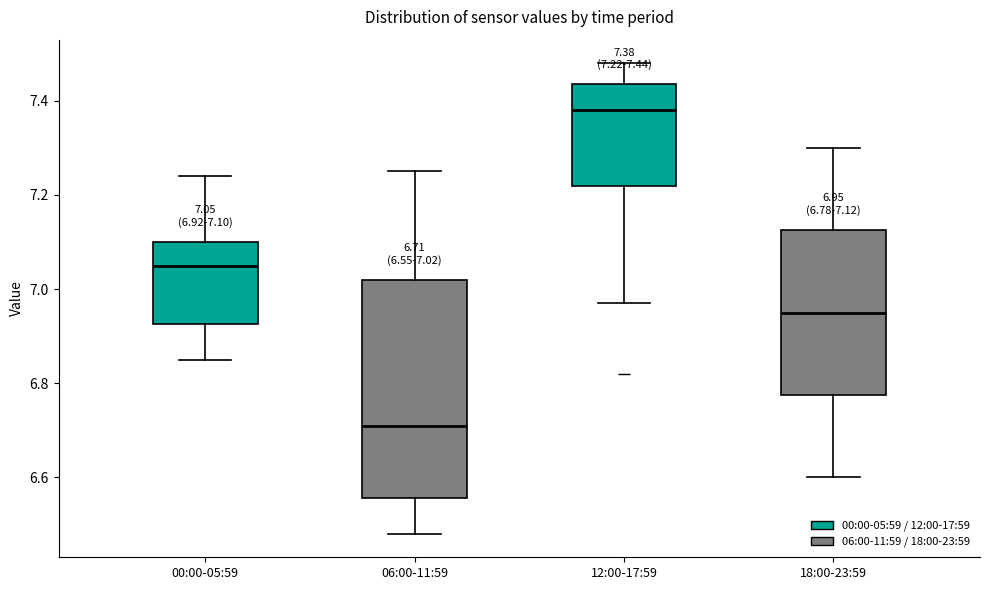

Which box's median line is the lowest?

06:00-11:59